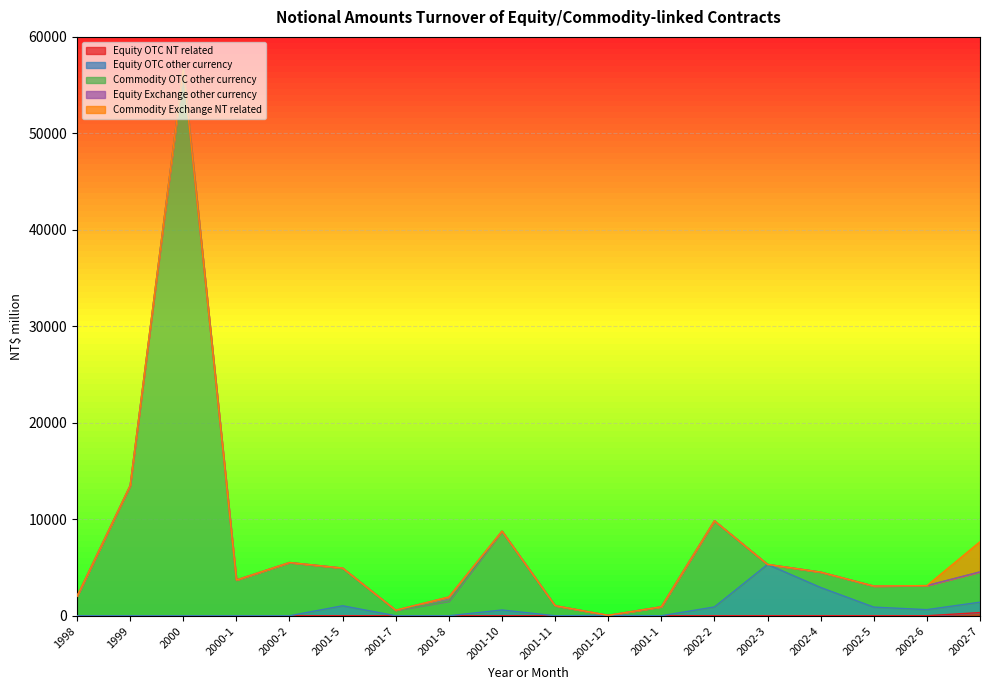

At which category is the sum across all series the highest?

2000